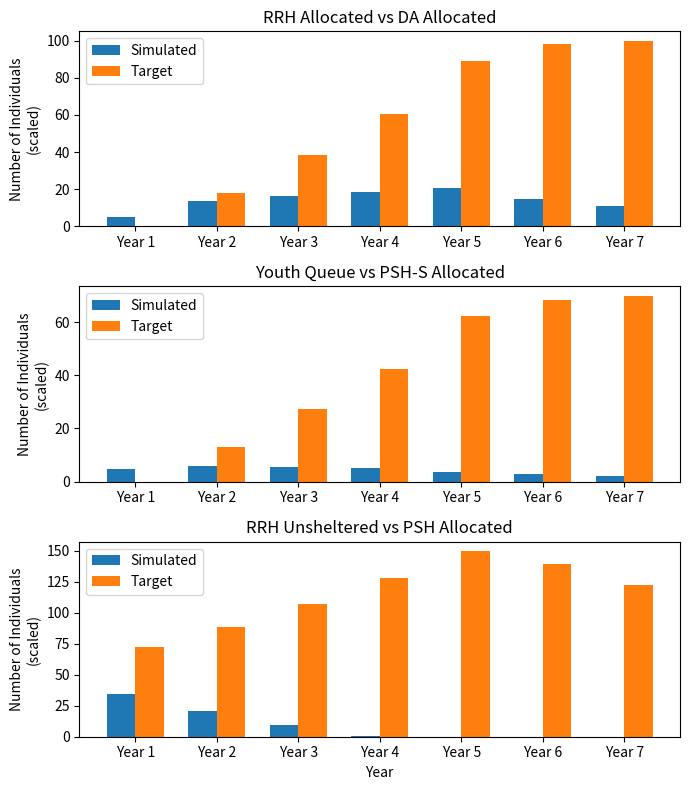

Rank the categories by Simulated value from lowest to highest.

Year 5, Year 6, Year 7, Year 4, Year 3, Year 2, Year 1